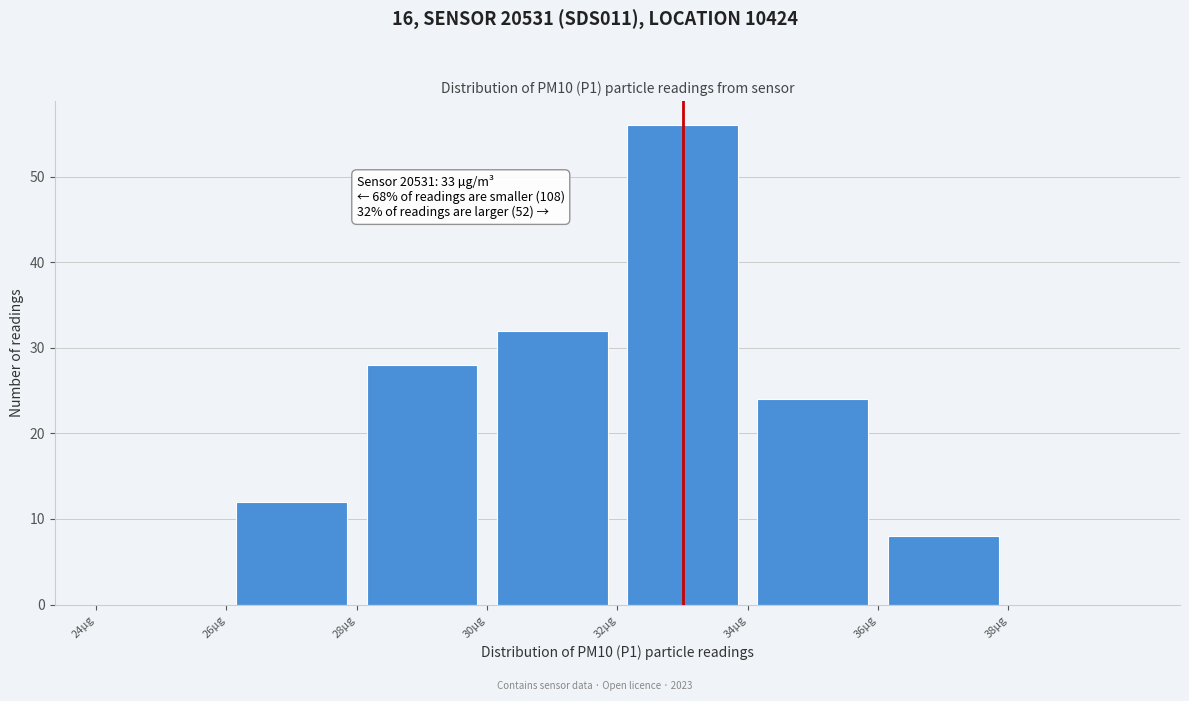

Which range on the x-axis has the tallest bar?

32 to 34